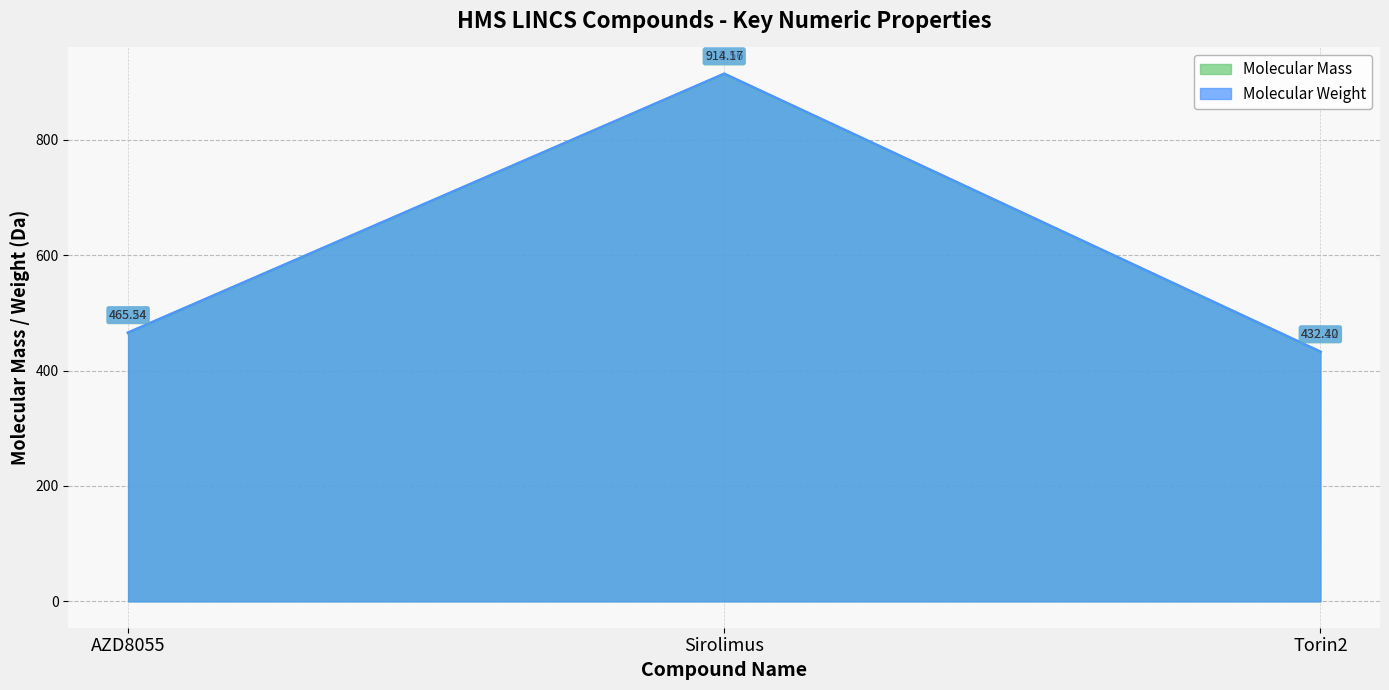

List the labels in order of Molecular Mass value, largest first.

Sirolimus, AZD8055, Torin2